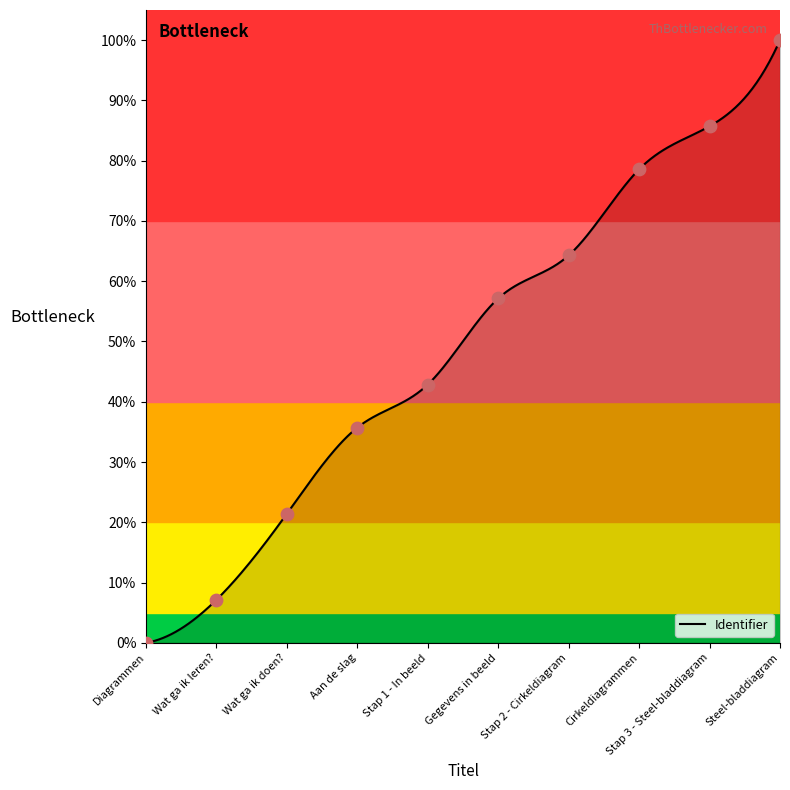

Approximately how many times larger is the value at Steel-bladdiagram compared to Stap 1 - In beeld?

2.3